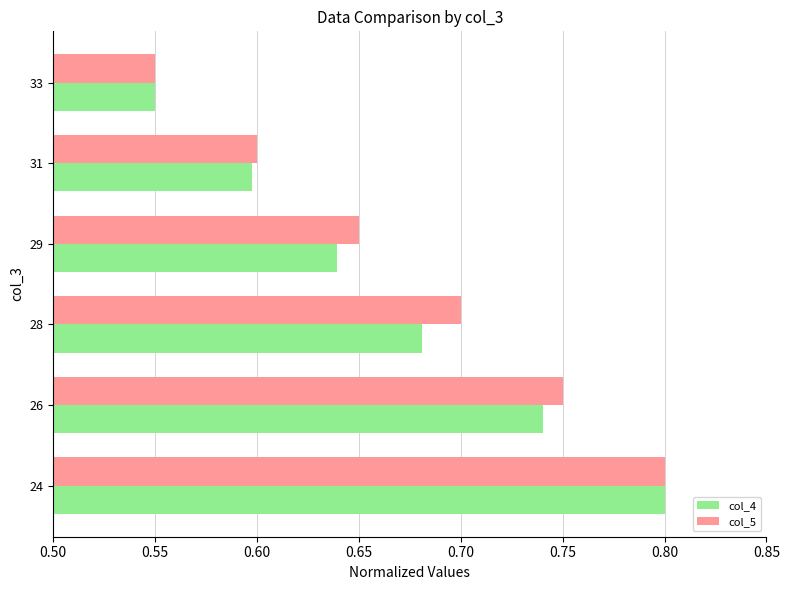

At which label is col_4 closest to 0?

33